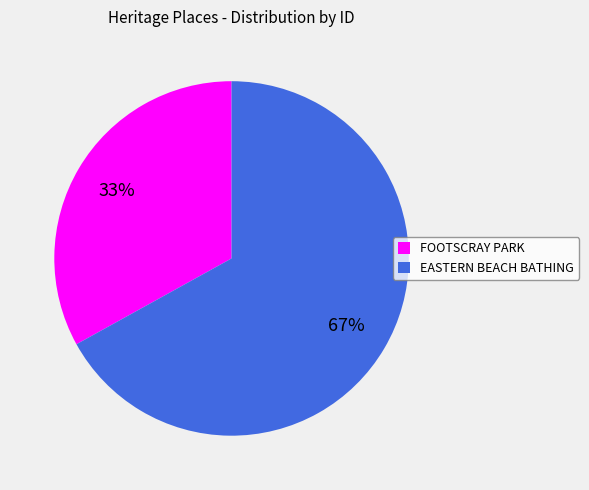

Count the number of slices in the pie.

2